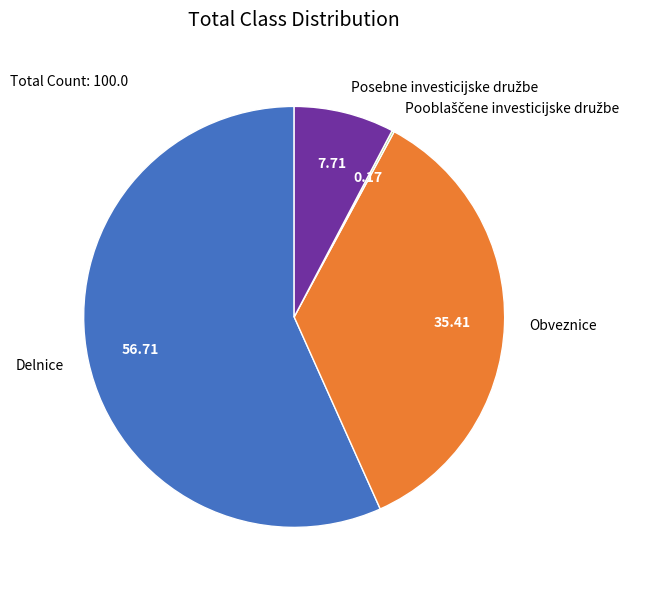

Which category has the biggest portion of the pie?

Delnice